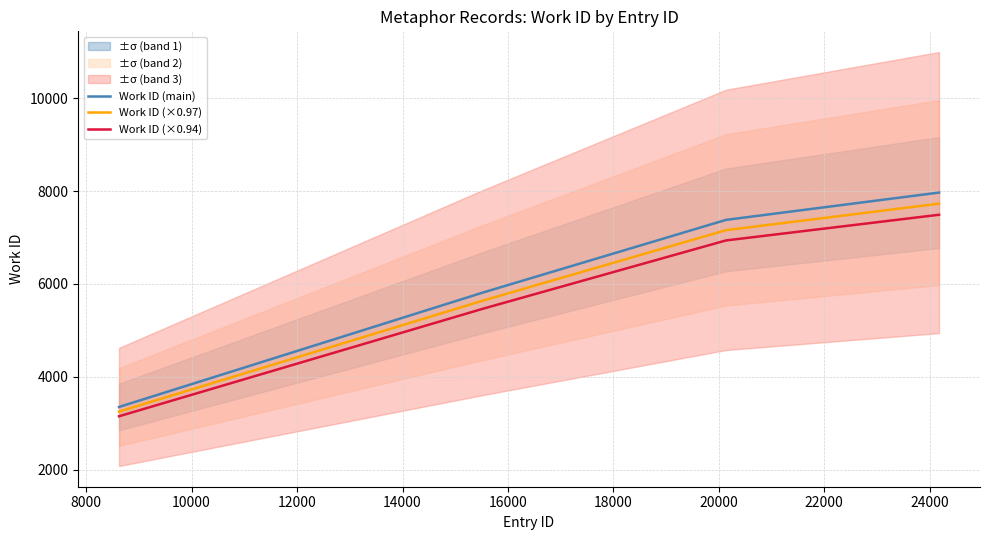

What is the maximum value for Work ID (main)?

7969.0